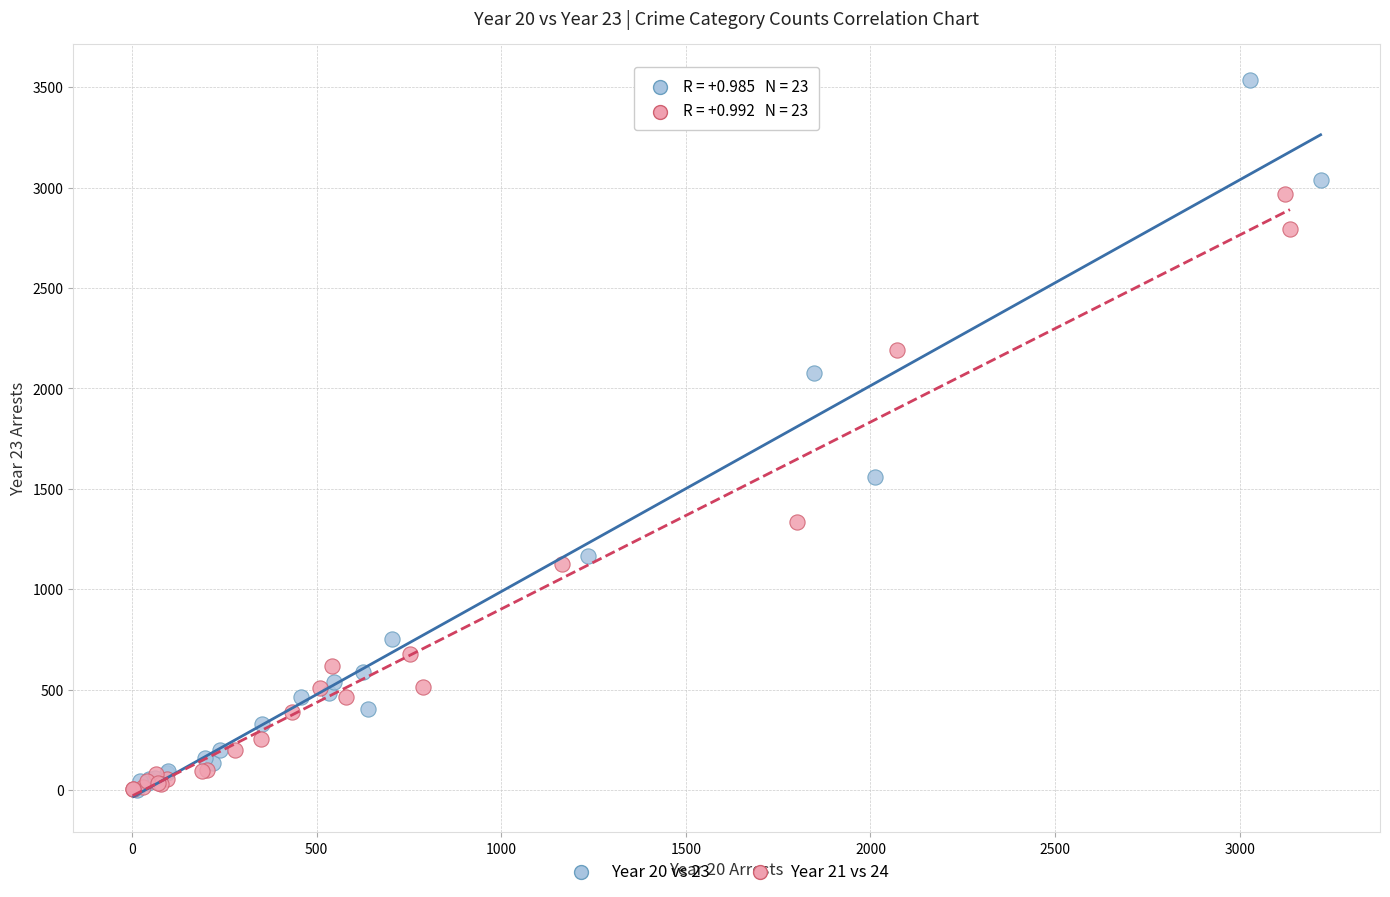

What are all the series names shown in the legend?

Year 20 vs 23, Year 21 vs 24